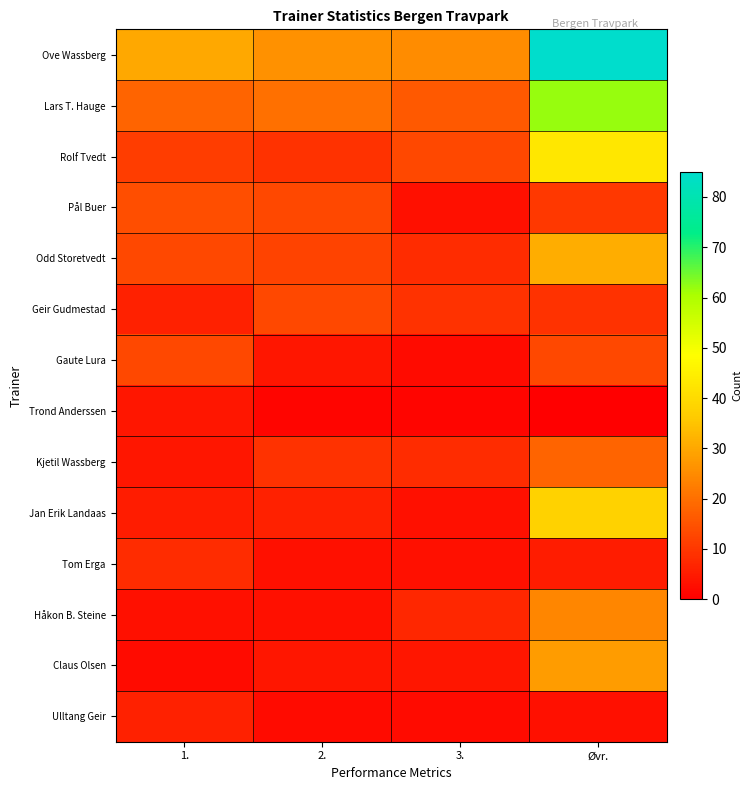

List the series in order of their peak value, lowest first.

Trond Anderssen, Ulltang Geir, Tom Erga, Geir Gudmestad, Gaute Lura, Pål Buer, Kjetil Wassberg, Håkon B. Steine, Claus Olsen, Odd Storetvedt, Jan Erik Landaas, Rolf Tvedt, Lars T. Hauge, Ove Wassberg